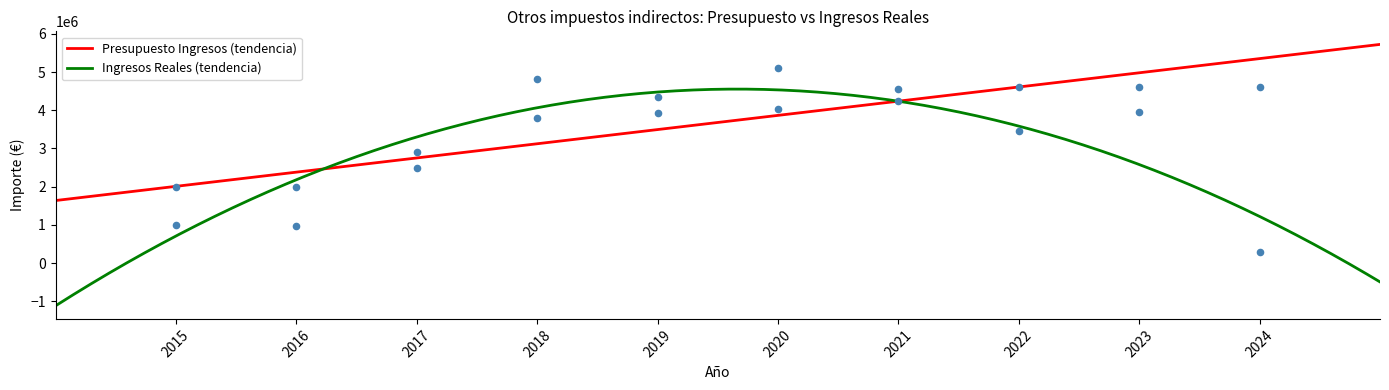

Which series has the widest spread of Y values?

Ingresos Reales